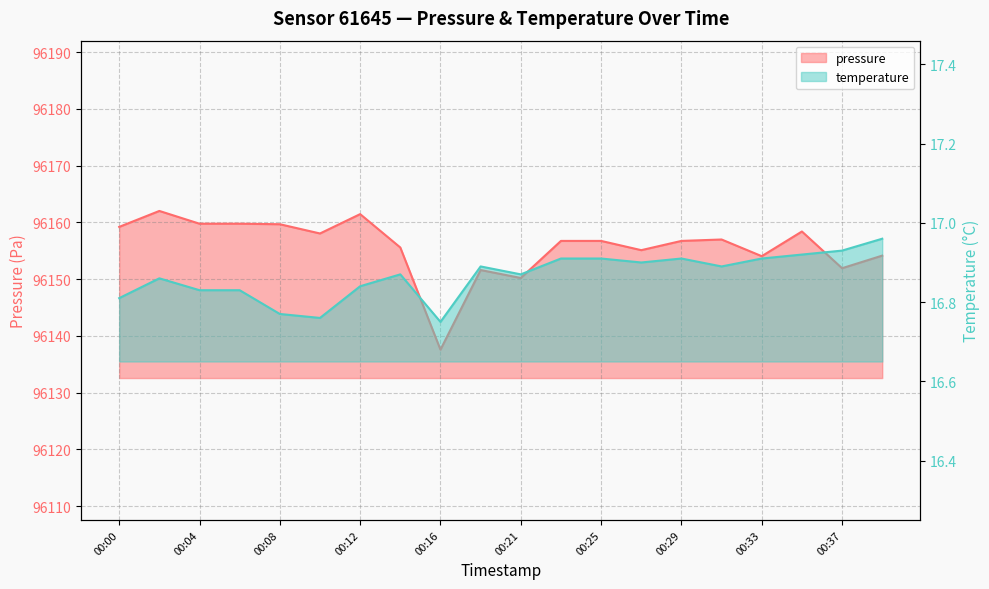

True or false: temperature and pressure intersect in this chart.

False